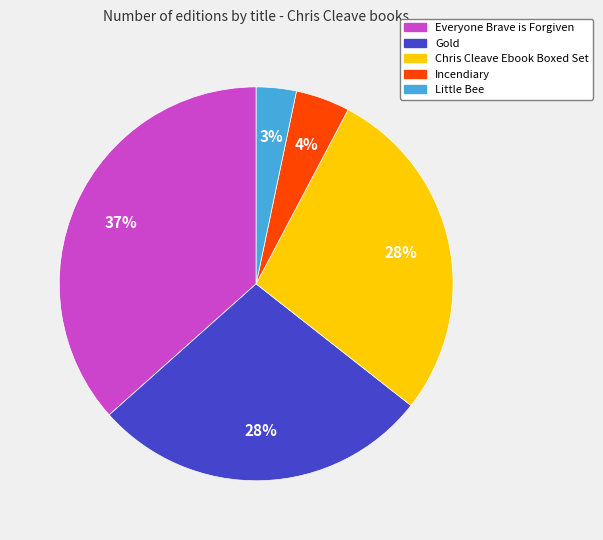

Which has a higher value, Everyone Brave is Forgiven or Chris Cleave Ebook Boxed Set?

Everyone Brave is Forgiven